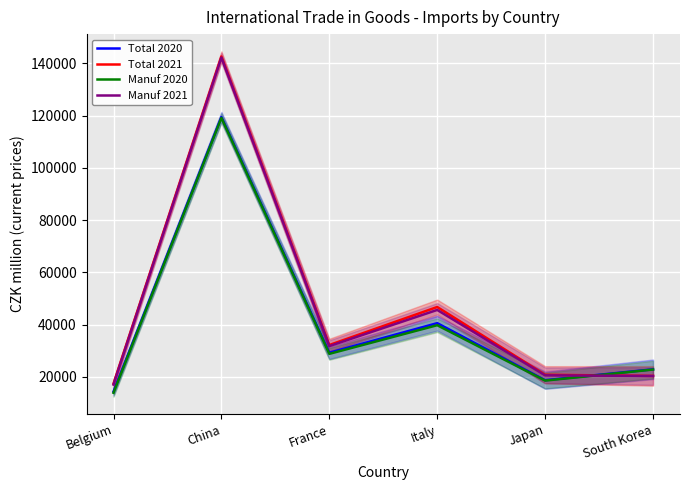

Rank the series at China from lowest to highest value.

Manuf 2020, Total 2020, Manuf 2021, Total 2021